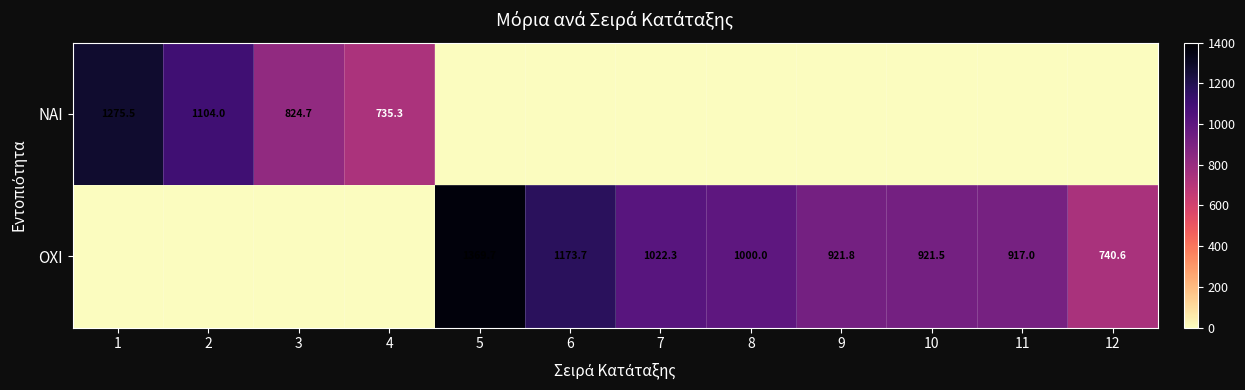

The ΝΑΙ series shows 1434.2 at 3. True or false?

False